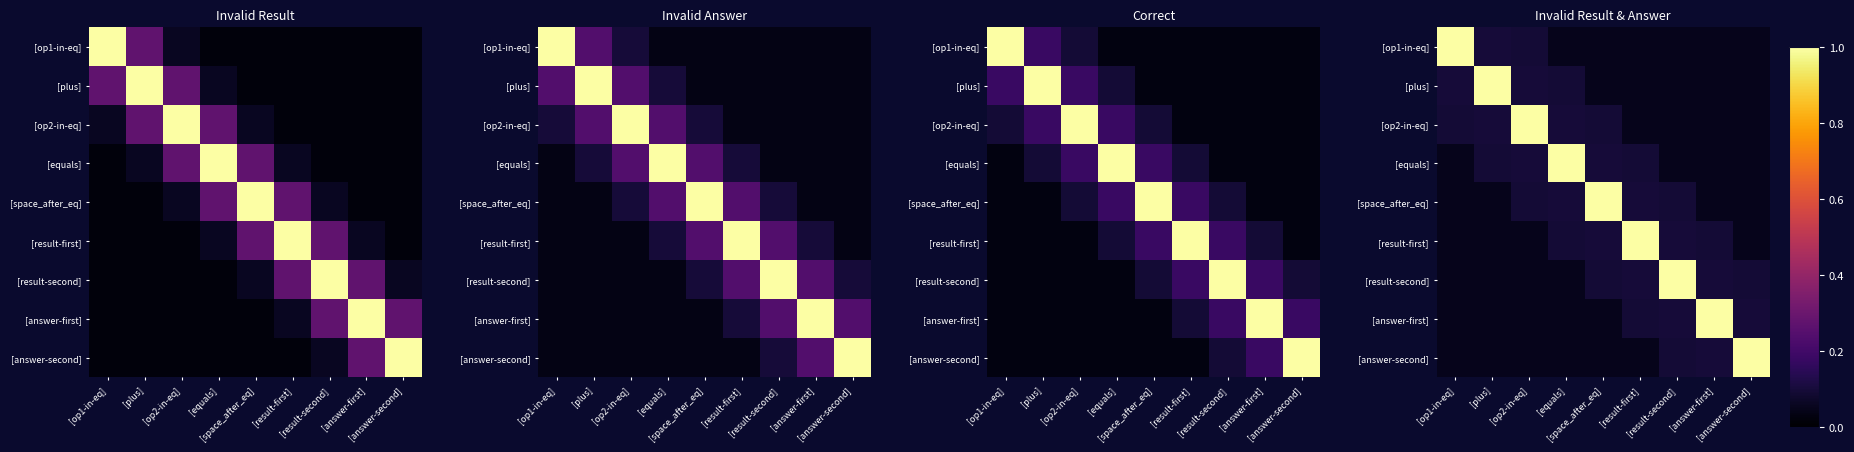

What is the difference between the highest and lowest values at [result-first]?

1.0